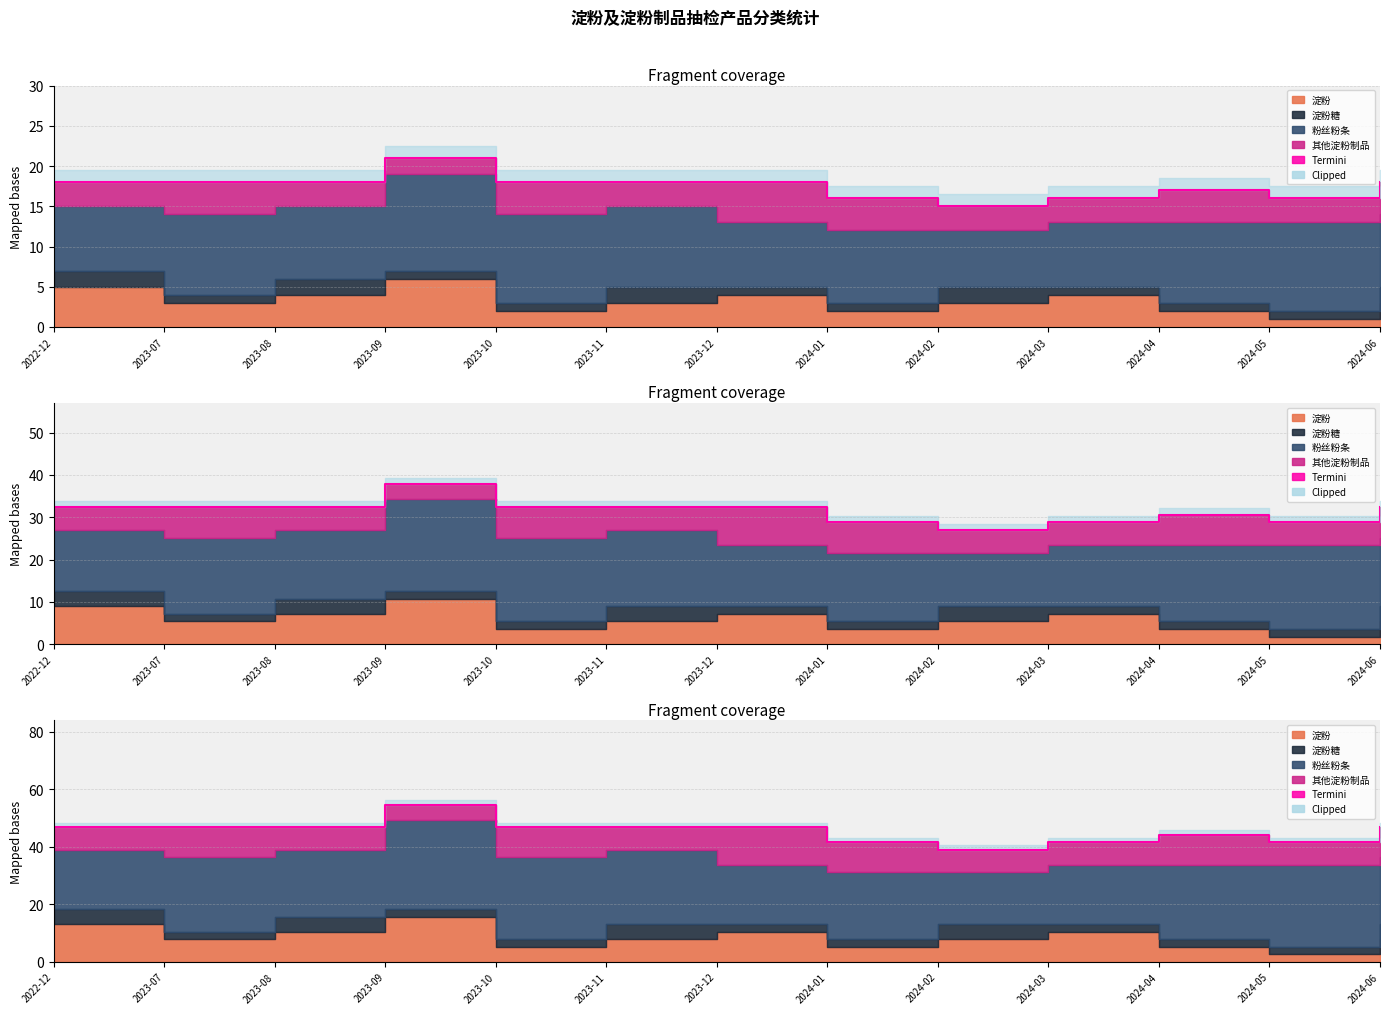

Is it true that the value at 2024-03 is 41.6?

True